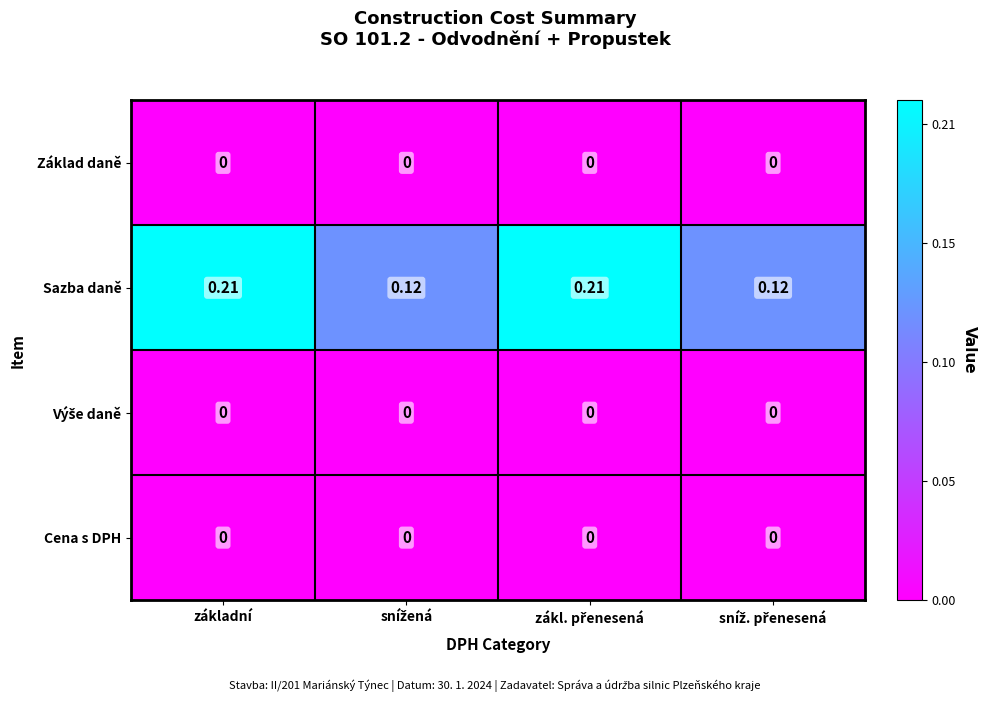

Which series has the largest total across all categories?

Sazba daně